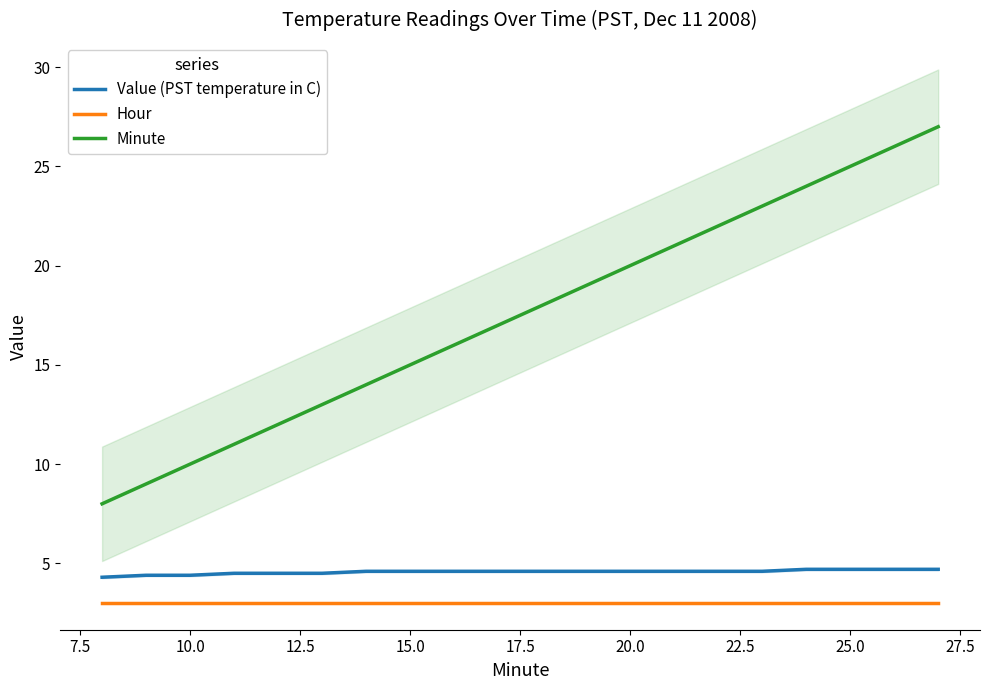

What is the lowest value of the Value (PST temperature in C) series?

4.3